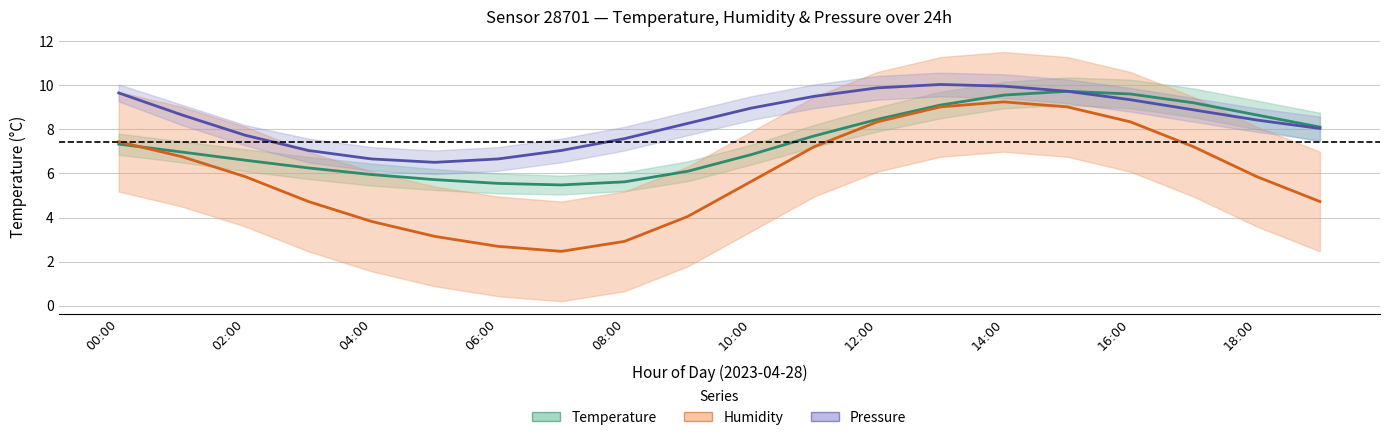

After their last crossing, which series has the higher values: temperature or humidity?

temperature